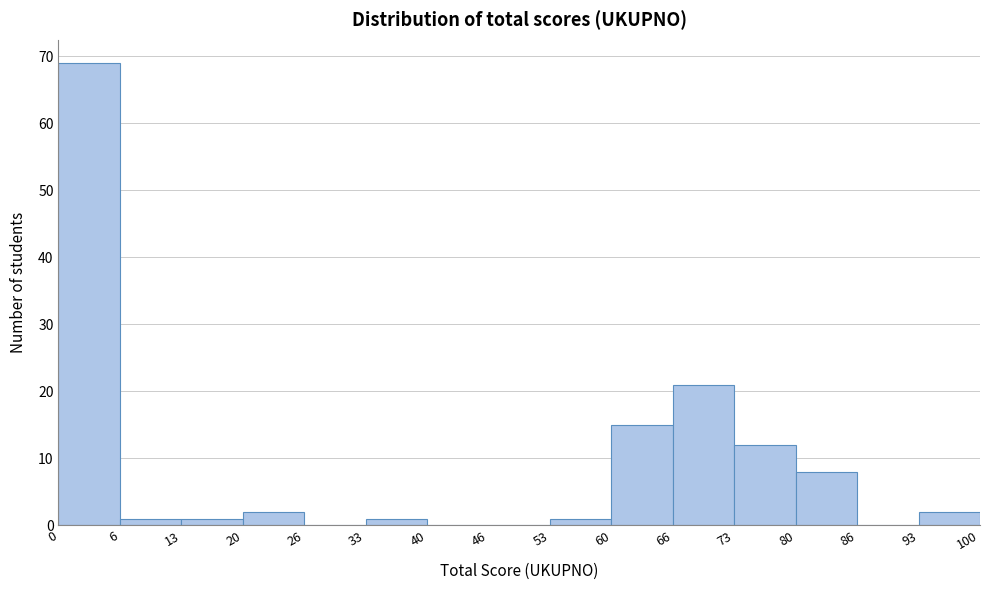

Reading left to right, list every bar in this chart as the range it spans on the x-axis followed by its height. The values are not printed on the chart, so give them approximately, as read against the axis.

0 to 6: 69
6 to 13: 1
13 to 20: 1
20 to 26: 2
26 to 33: 0
33 to 40: 1
40 to 46: 0
46 to 53: 0
53 to 60: 1
60 to 66: 15
66 to 73: 21
73 to 80: 12
80 to 86: 8
86 to 93: 0
93 to 100: 2